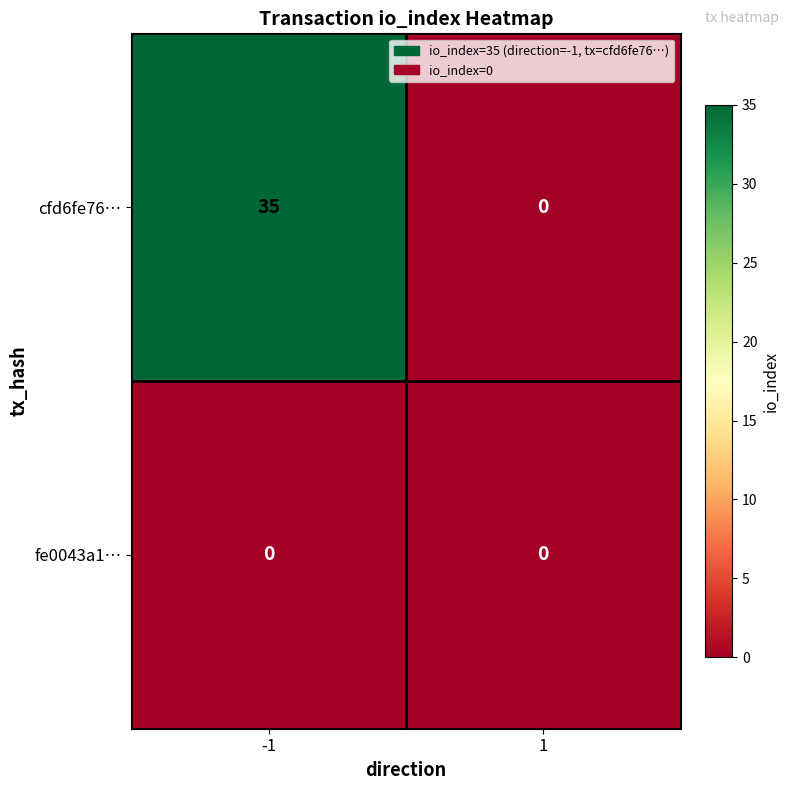

Count the number of data series in this chart.

2